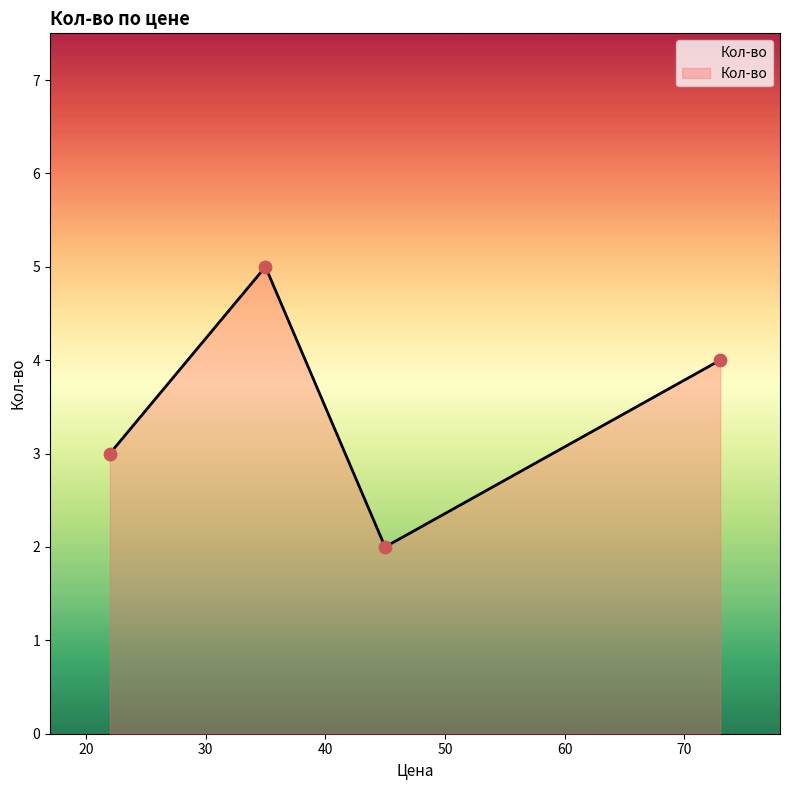

What is the maximum value shown in the chart?

5